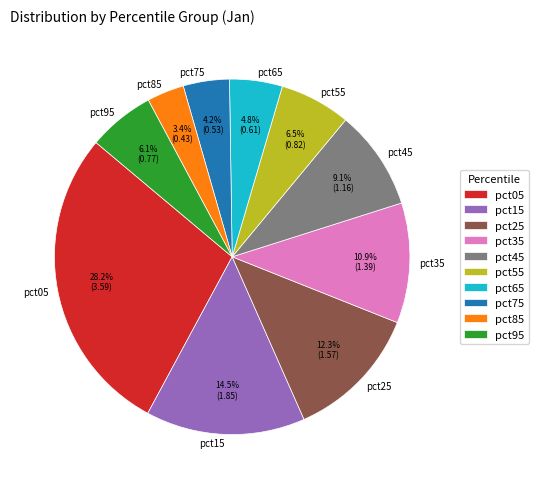

What percentage is the pct65 slice, to the nearest percent?

5%